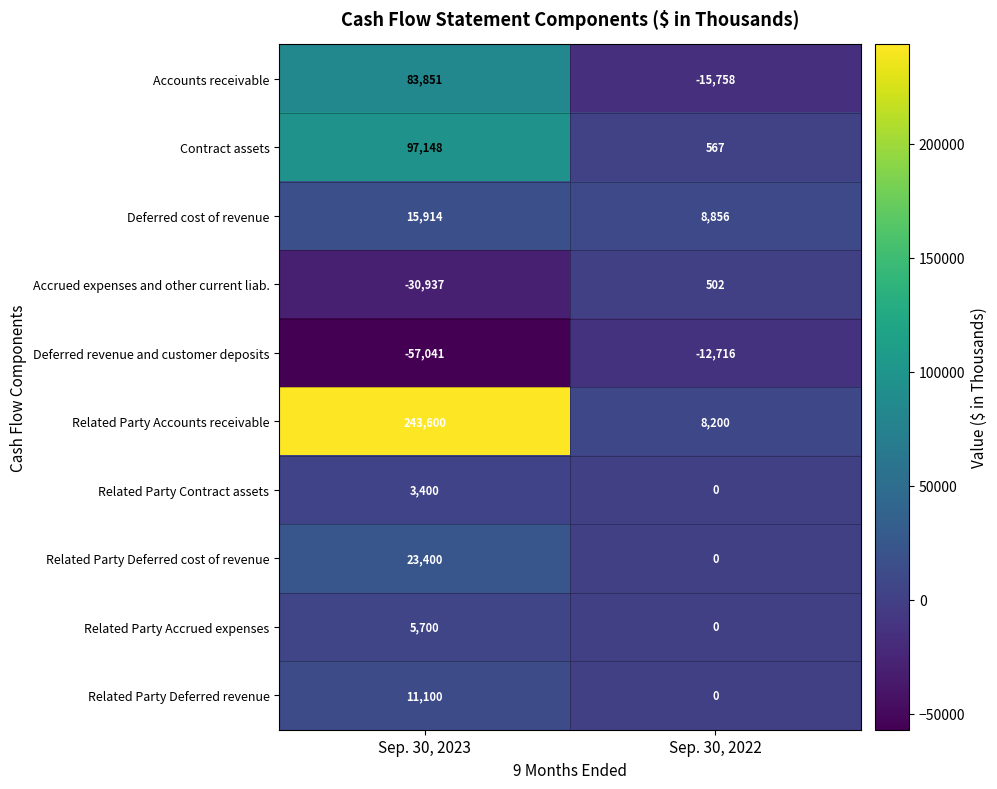

The Related Party Deferred revenue series shows 19539 at Sep. 30, 2023. True or false?

False